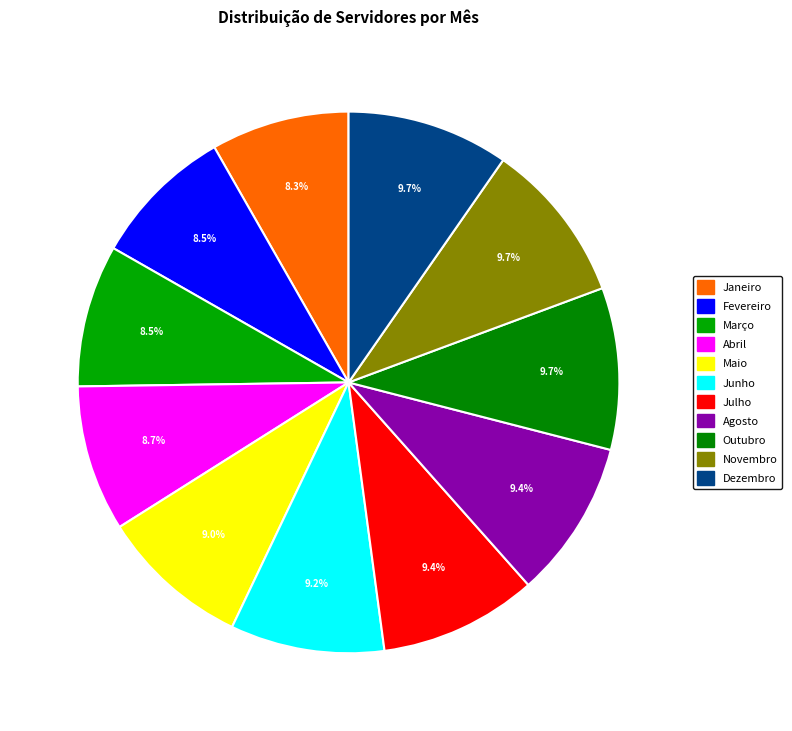

To the nearest percent, what is the difference between the Janeiro and Junho slice percentages?

1%